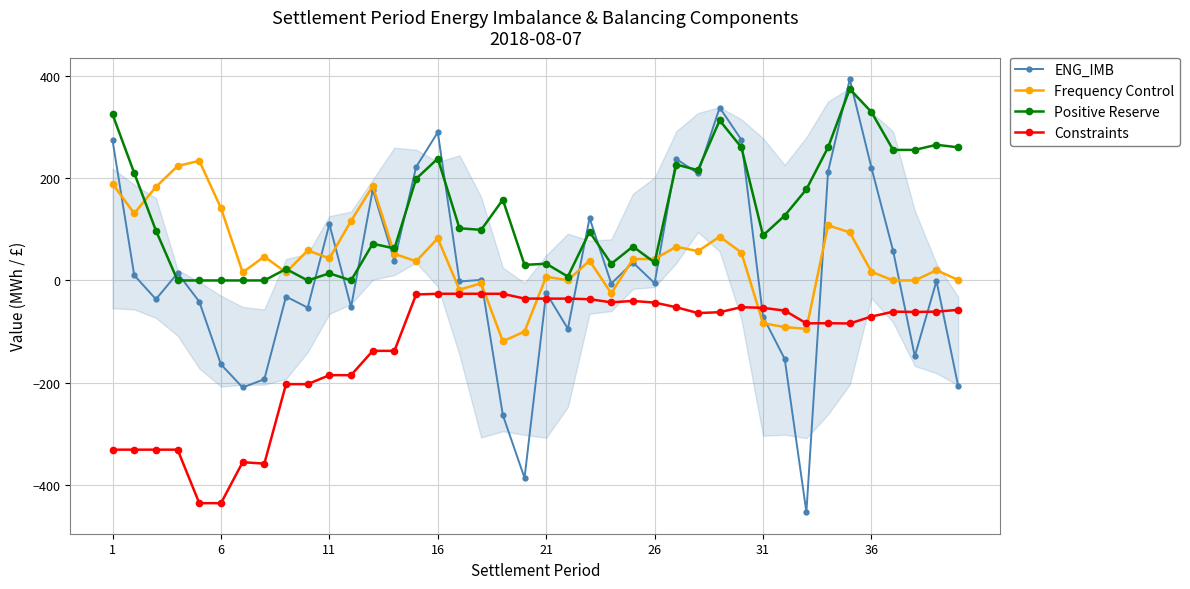

True or false: Positive Reserve and Constraints intersect in this chart.

False